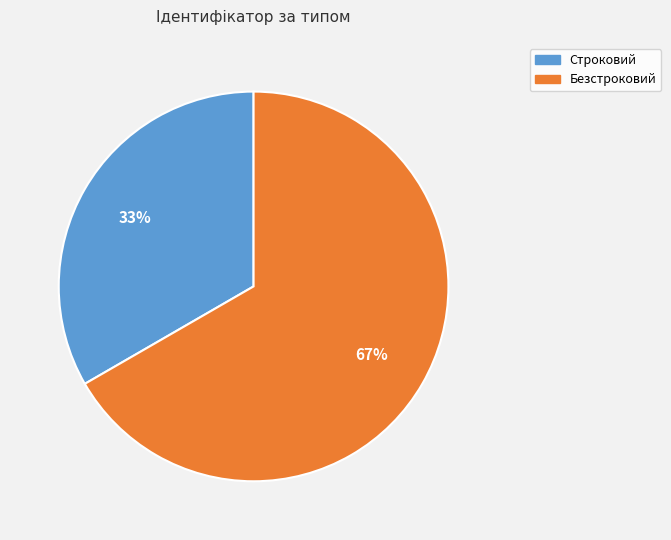

Which slice is the largest?

Безстроковий